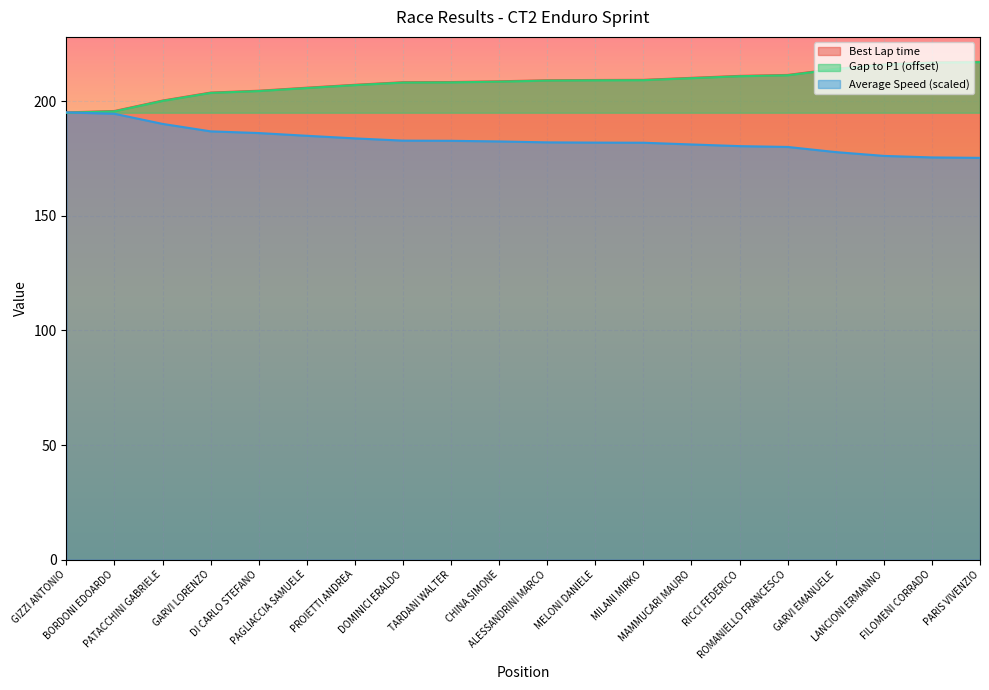

What is the greatest value displayed?

217.2